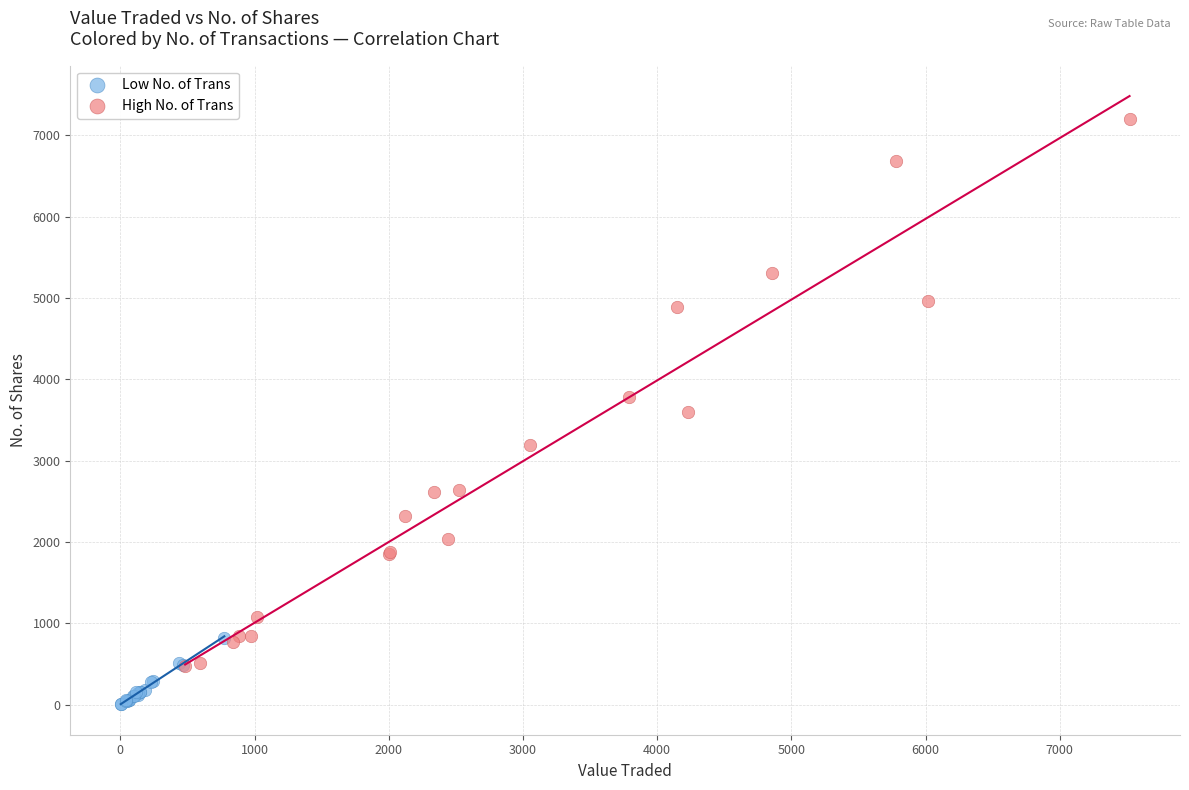

Which series reaches the maximum Y coordinate?

High No. of Trans